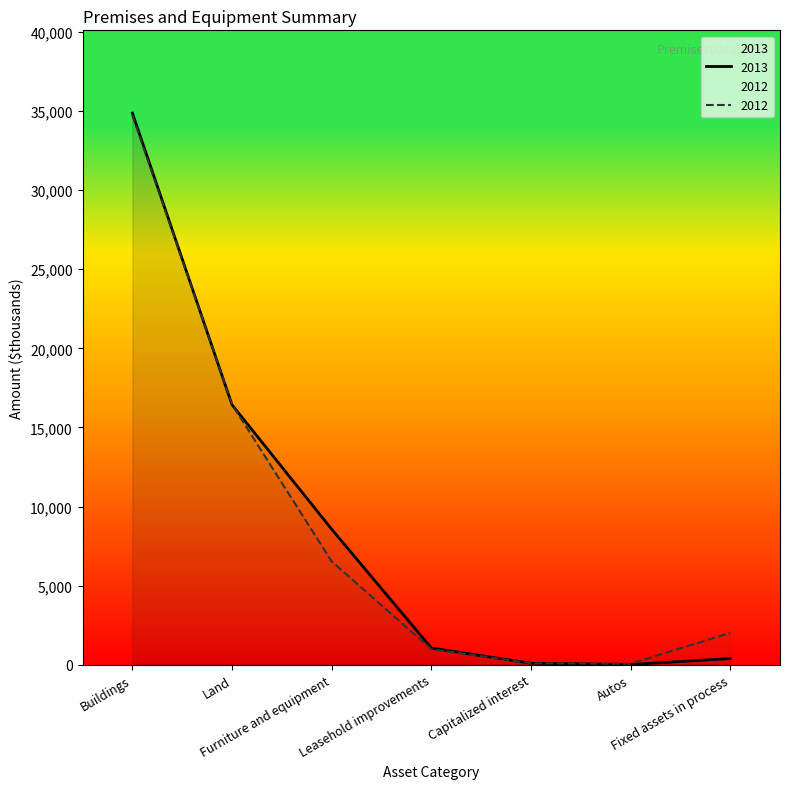

What position from the right is Buildings?

7